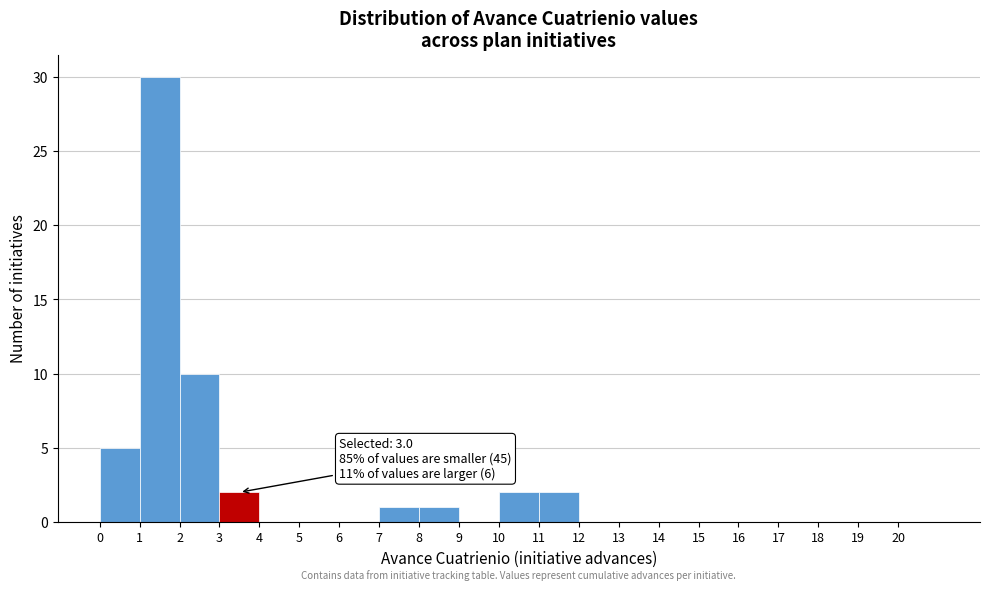

Over which range of the x-axis is the bar tallest?

1 to 2